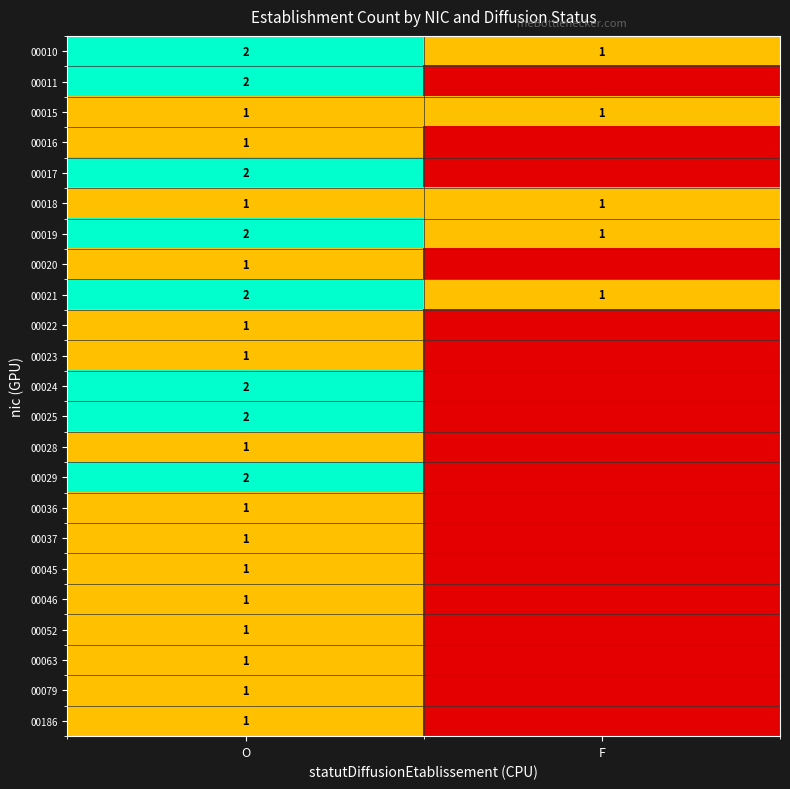

The value of 00045 at O is 0. True or false?

False